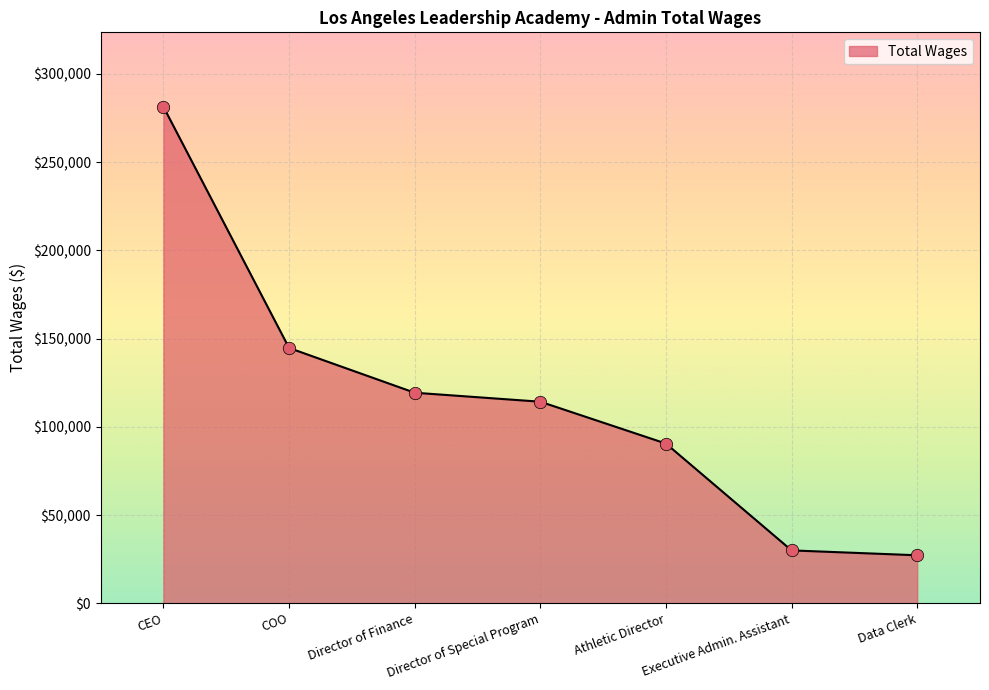

What is the change in value from Director of Finance to Executive Admin. Assistant?

-89370